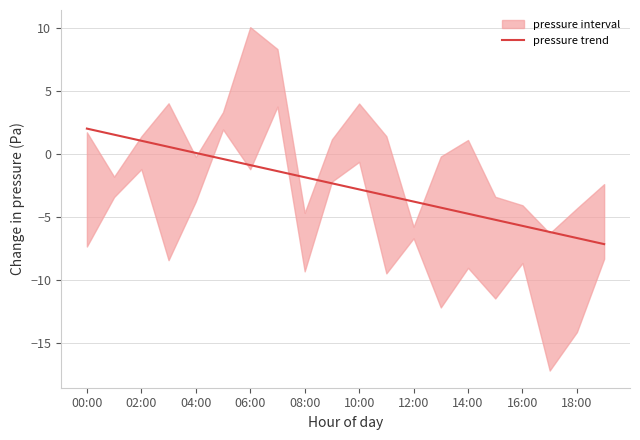

The value of pressure trend at 08:00 is -1.8. True or false?

True